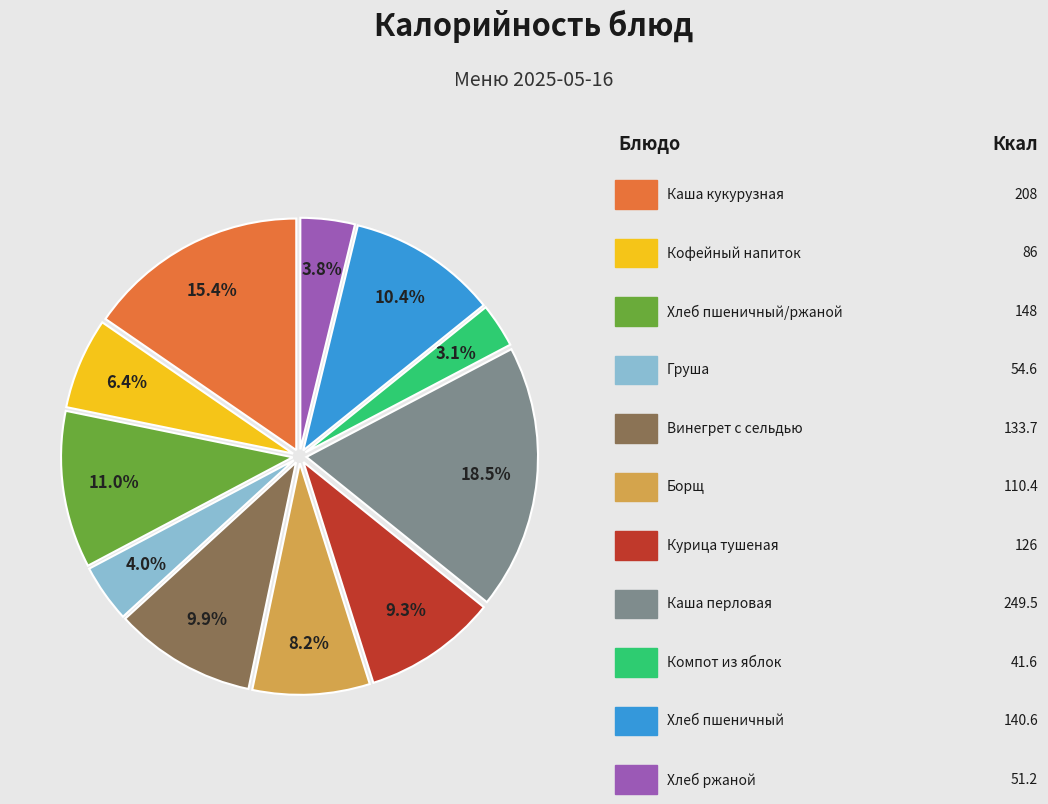

Is there a majority slice in this chart?

No